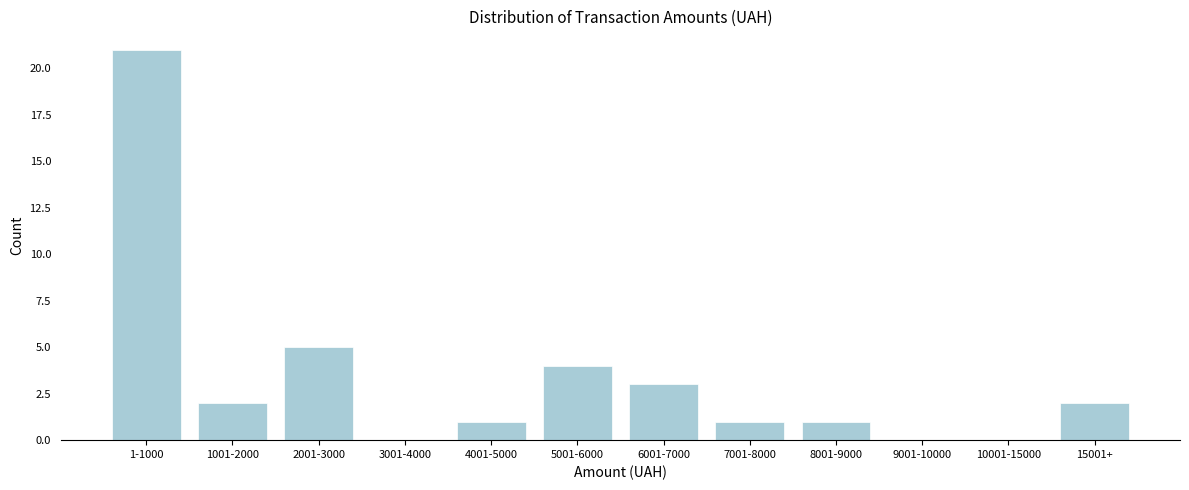

Reading left to right, what are all the values shown in this chart?

1-1000=21	1001-2000=2	2001-3000=5	3001-4000=0	4001-5000=1	5001-6000=4	6001-7000=3	7001-8000=1	8001-9000=1	9001-10000=0	10001-15000=0	15001+=2